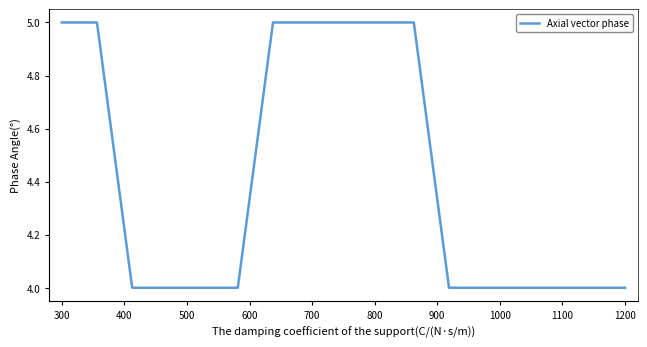

What is the minimum value shown in the chart?

4